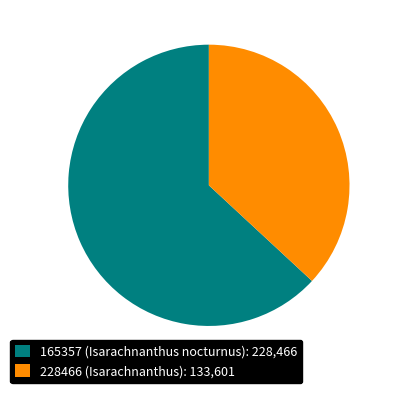

Rank the categories by value from highest to lowest.

165357 (Isarachnanthus nocturnus), 228466 (Isarachnanthus)